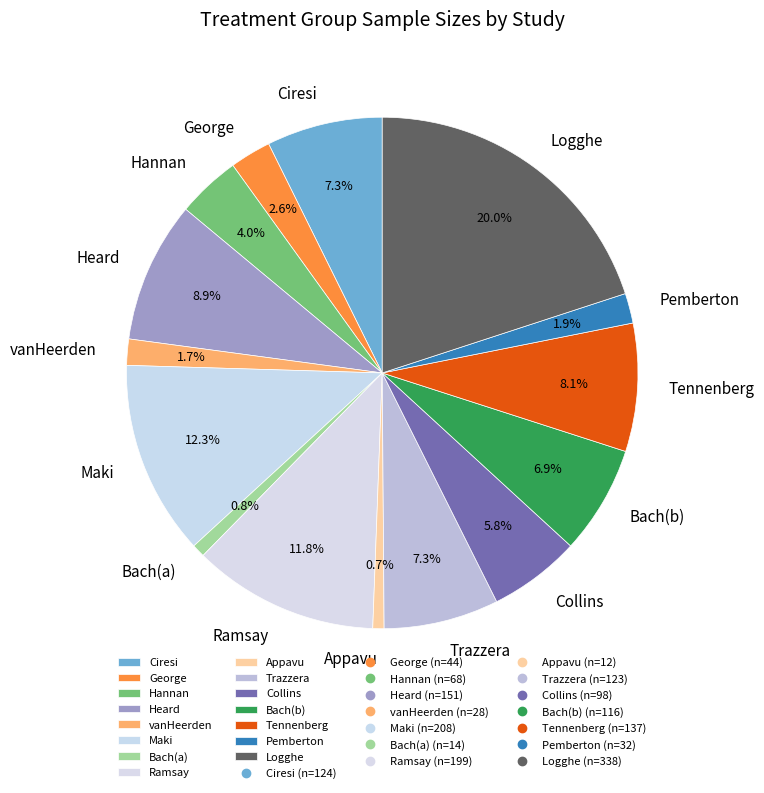

Which has a higher value, vanHeerden or Collins?

Collins